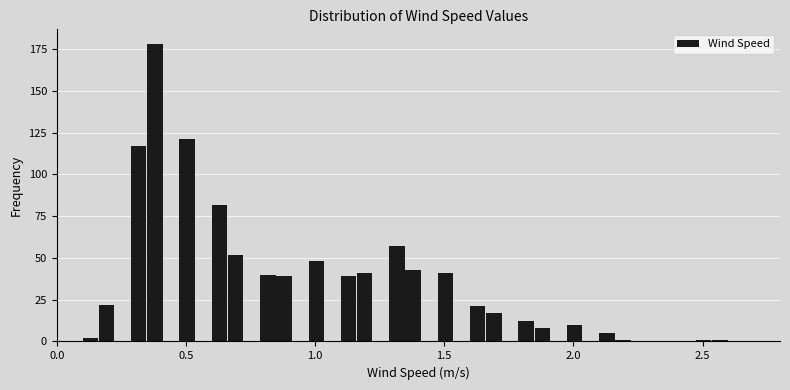

Read against the x-axis, roughly where is the centre of the tallest bar?

0.40